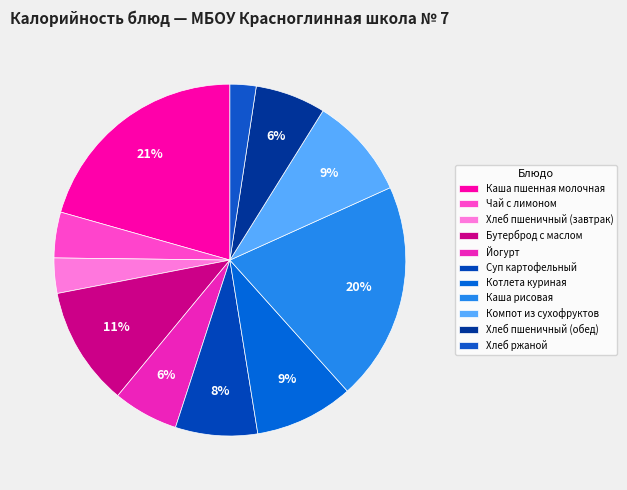

How many slices are in this pie chart?

11